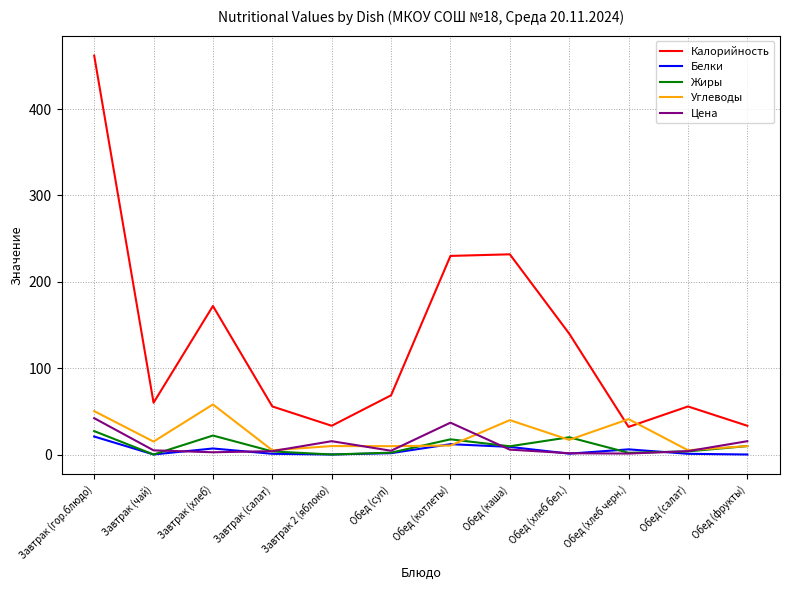

The value of Калорийность at Обед (хлеб бел.) is 79.8. True or false?

False